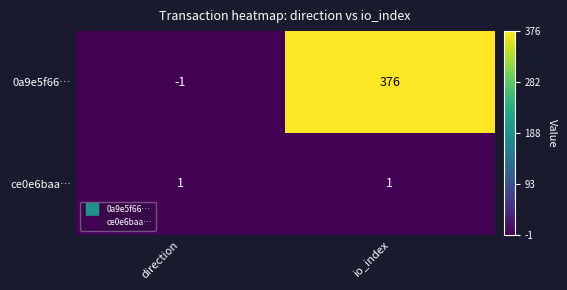

Reading left to right, list all the values displayed in this chart.

0a9e5f66…: -1	376
ce0e6baa…: 1	1